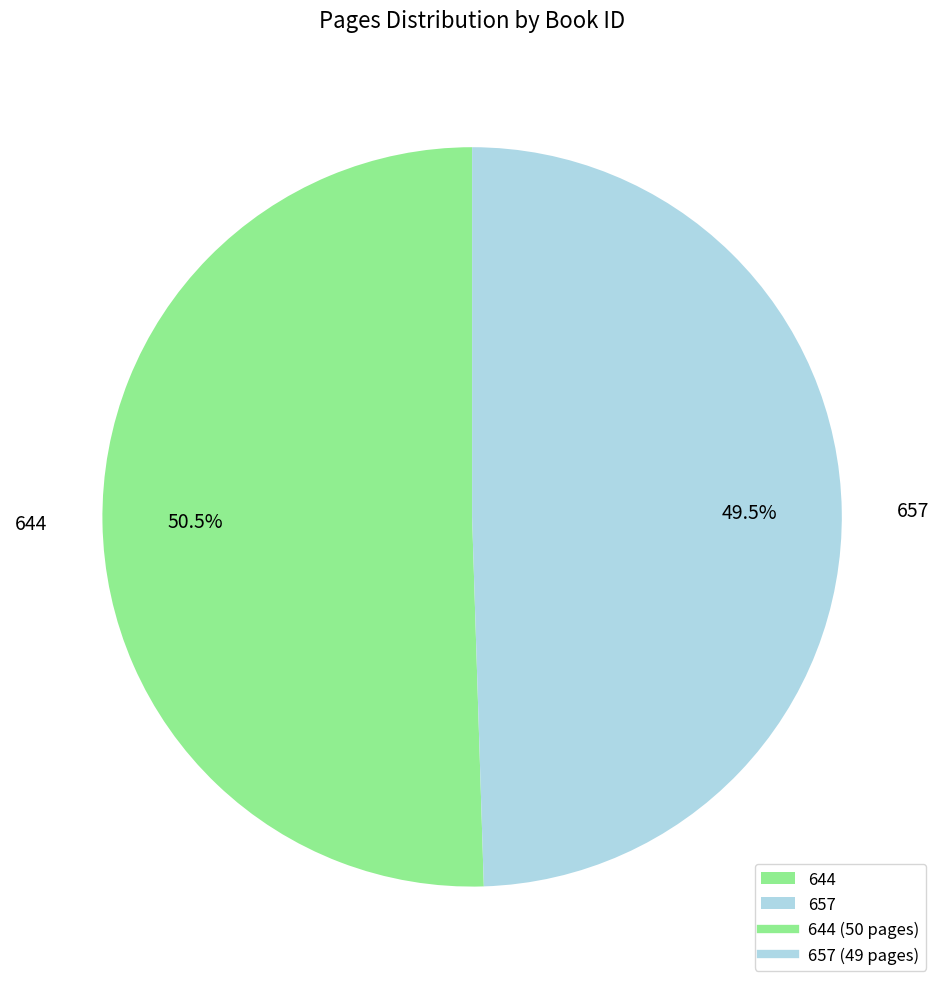

Which category has the smallest portion of the pie?

657